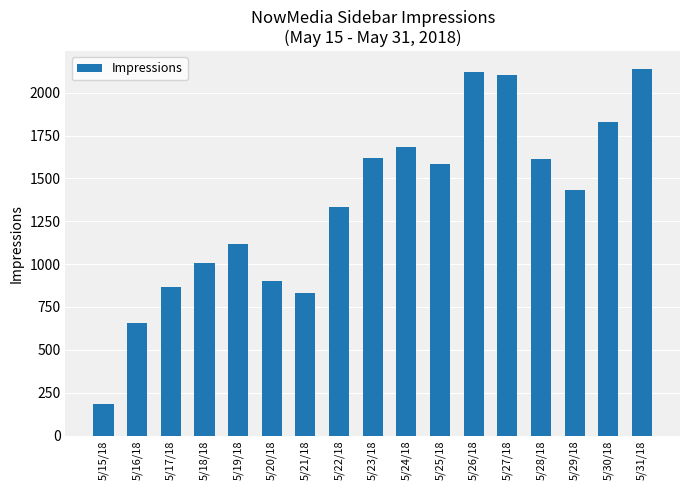

How many bars are there in total?

17